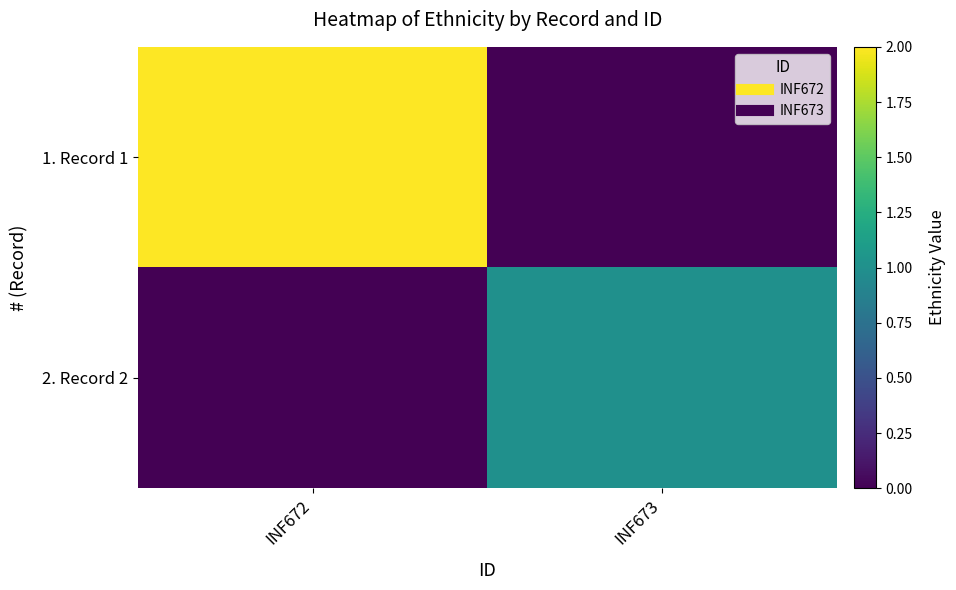

Rank the series by their average value, from highest to lowest.

1. Record 1, 2. Record 2